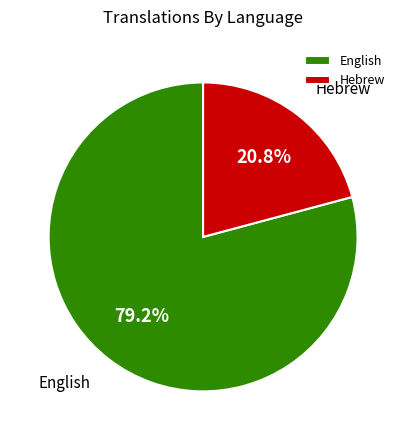

Which has a higher value, Hebrew or English?

English